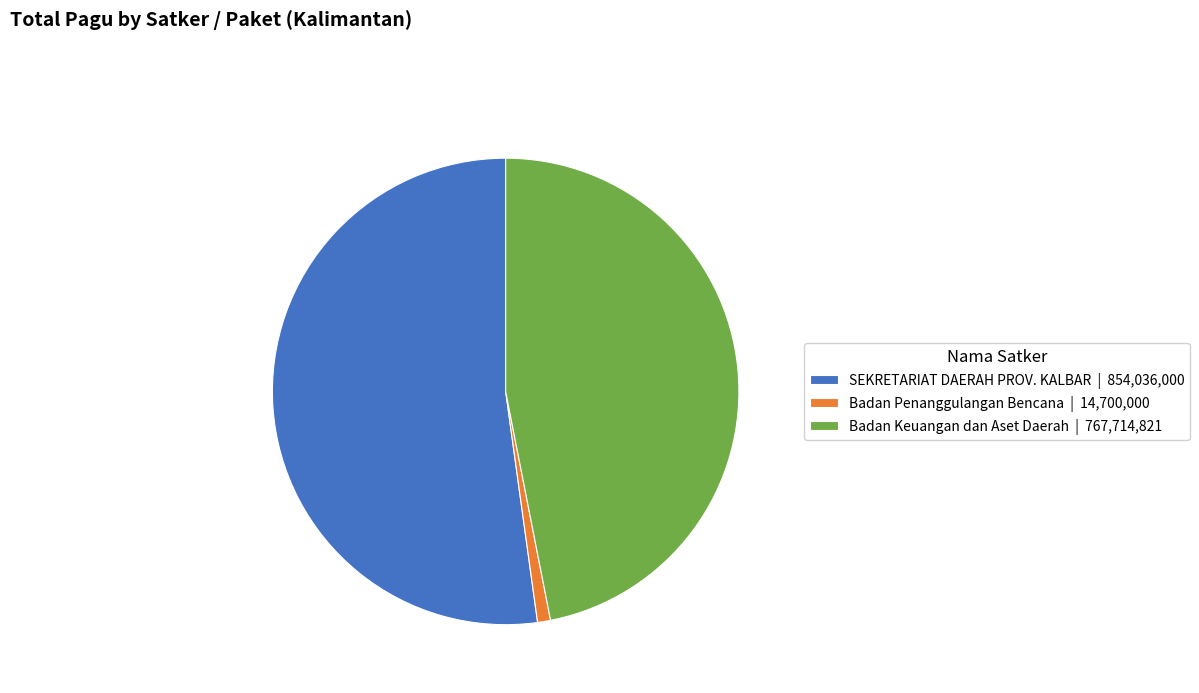

Count the number of slices in the pie.

3